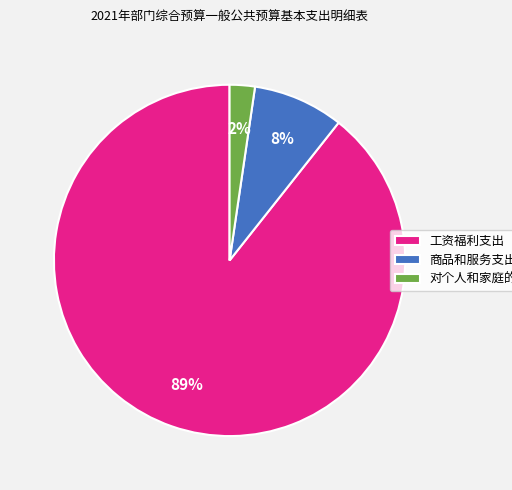

Do 工资福利支出 and 对个人和家庭的补助 together represent more than half of the pie?

Yes